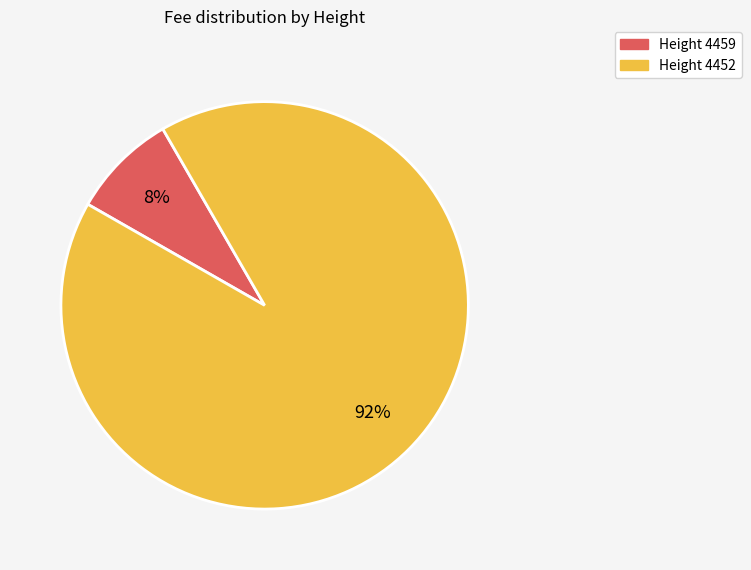

Does any single category account for the majority?

Yes